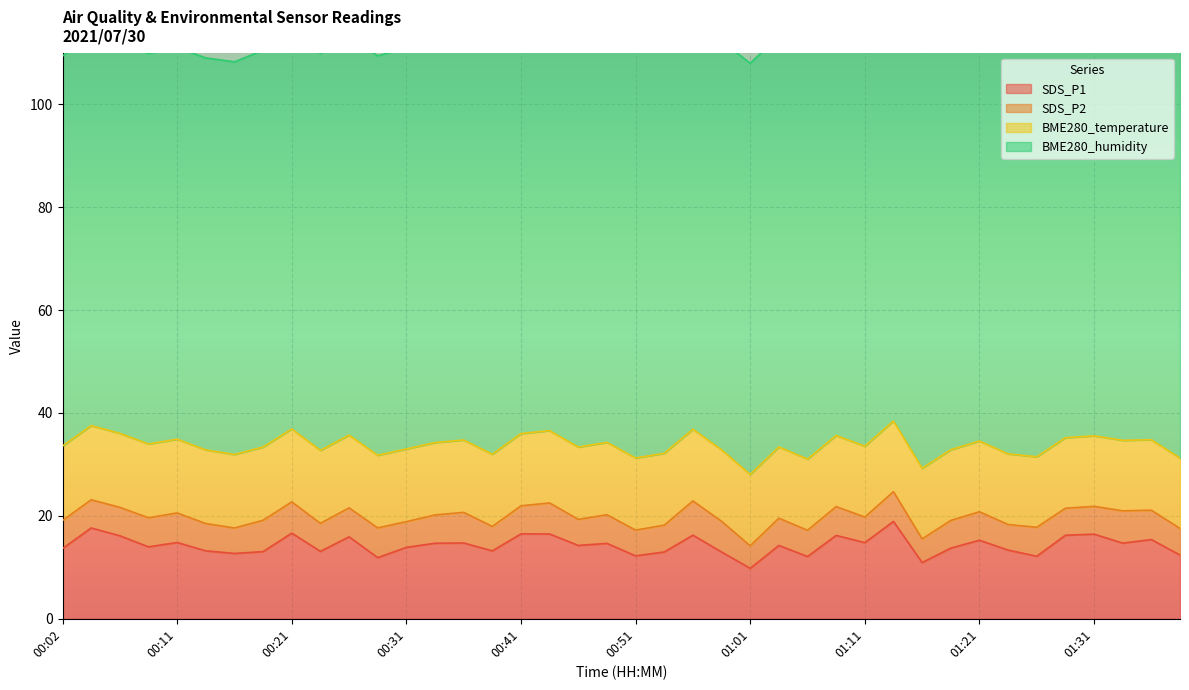

What position from the left is 00:34?

14